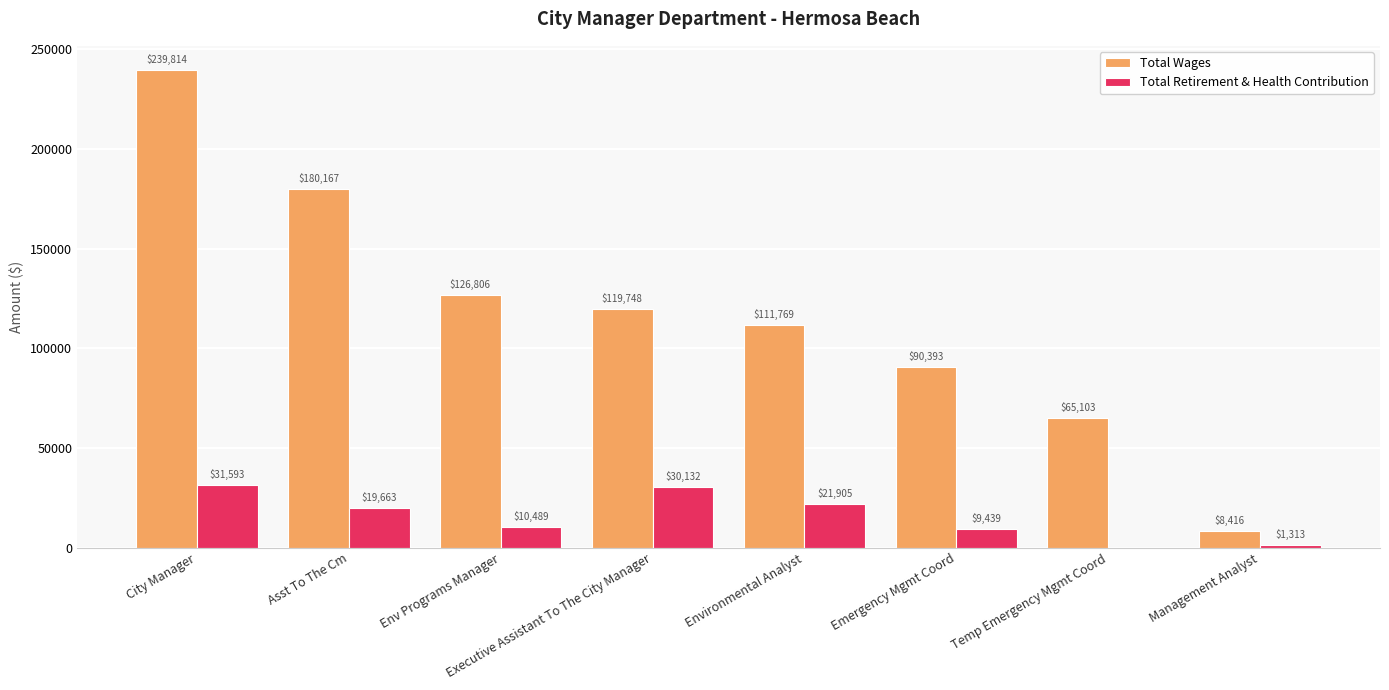

Between City Manager and Emergency Mgmt Coord, which series saw the biggest shift?

Total Wages